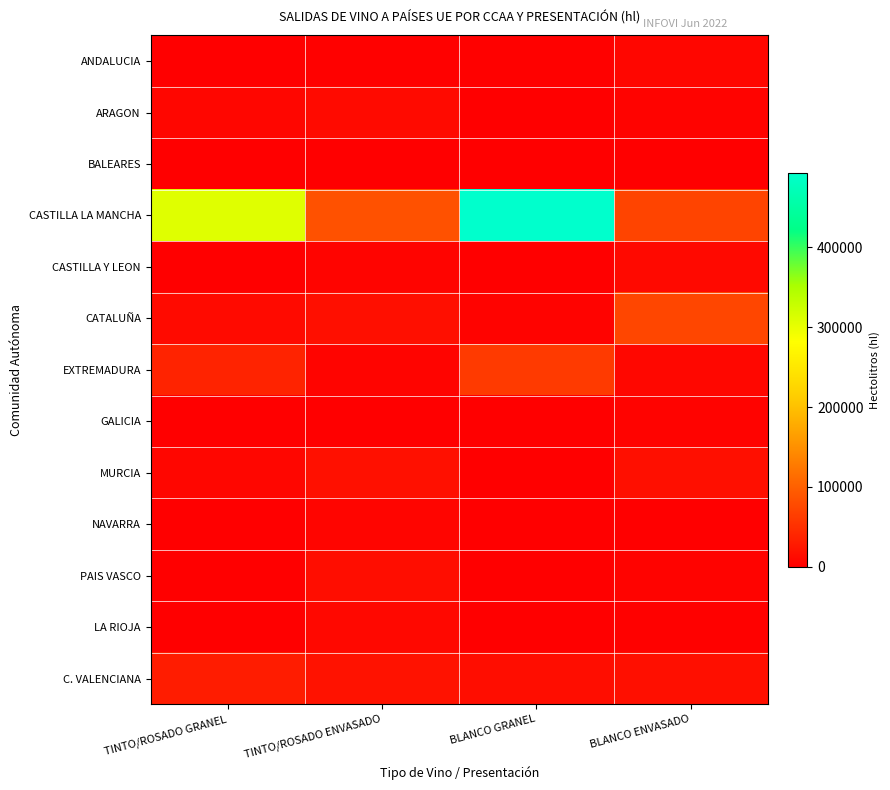

Count the number of categories in the chart.

4